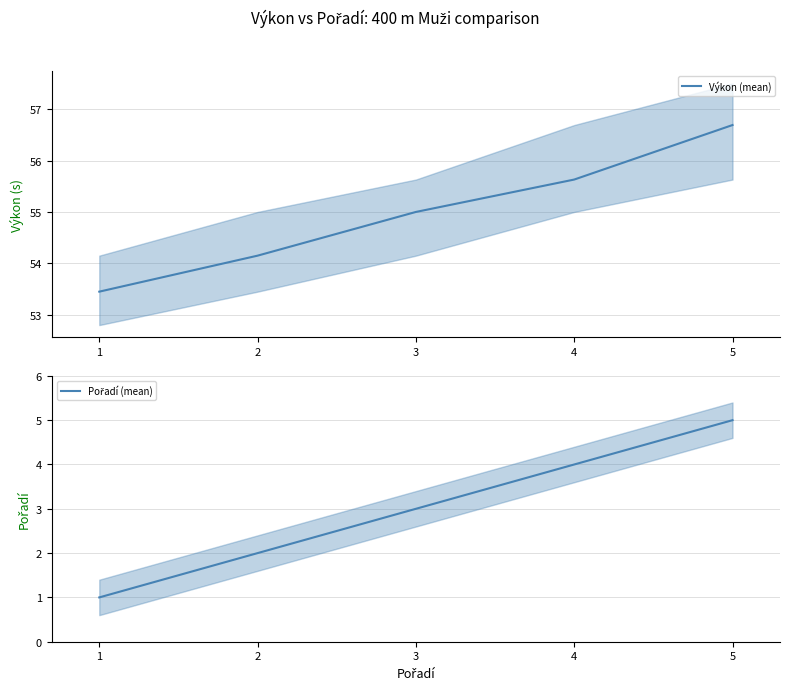

How many data points in Pořadí (mean) are less than 3?

2